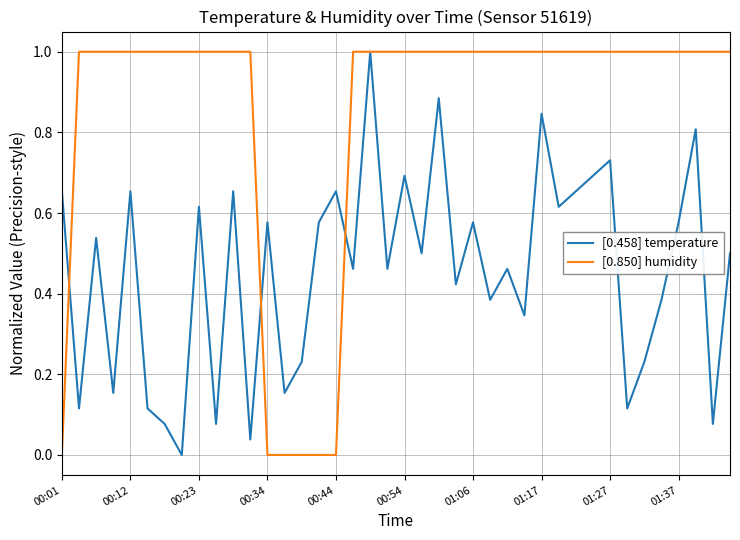

List the series in order of their overall mean, highest first.

[0.850] humidity, [0.458] temperature